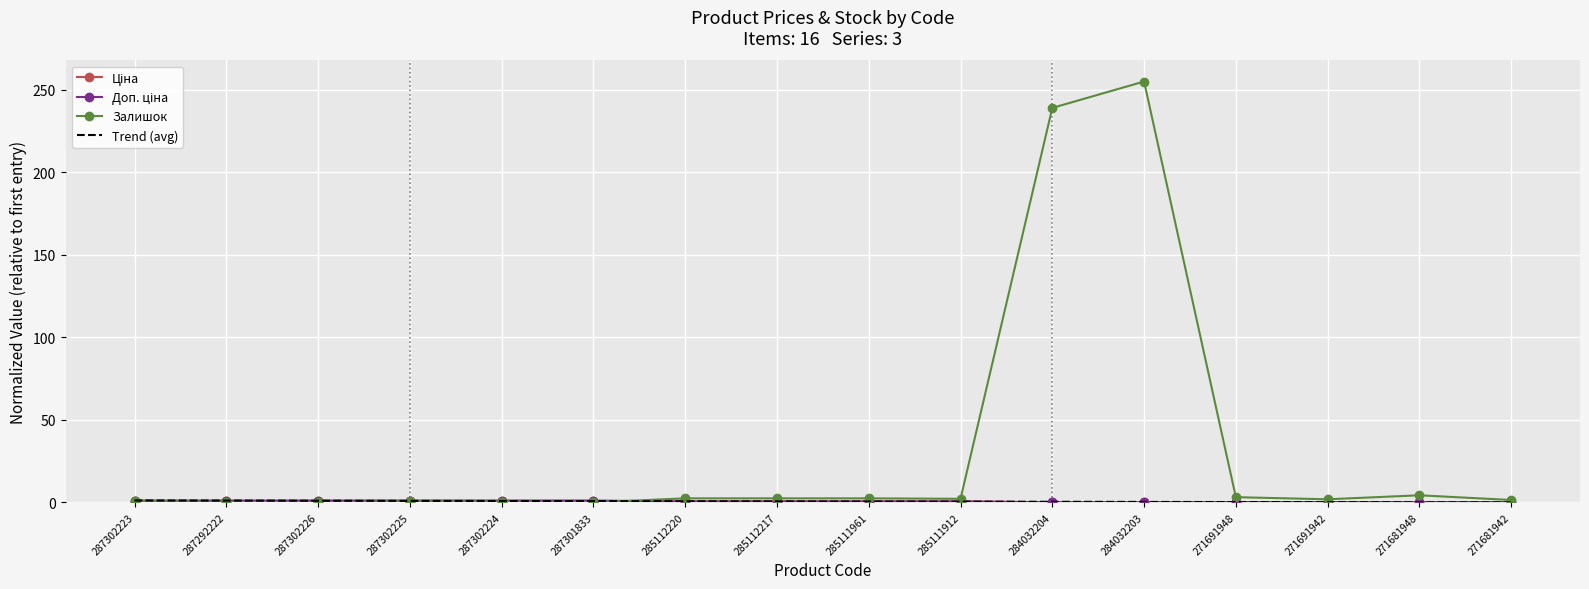

Which series has the largest total across all categories?

Залишок